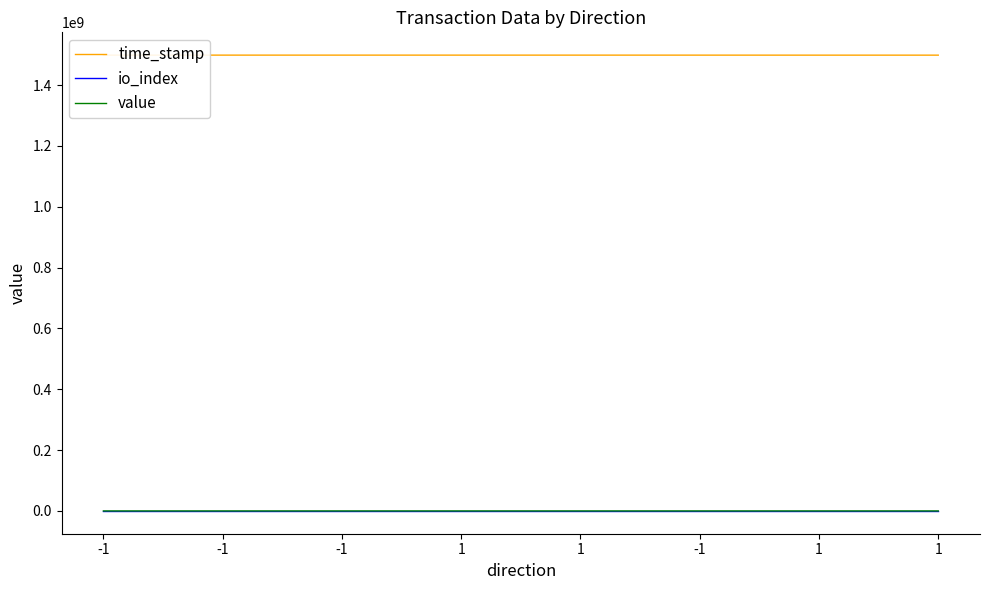

Is this an area chart (filled region under the line)?

No